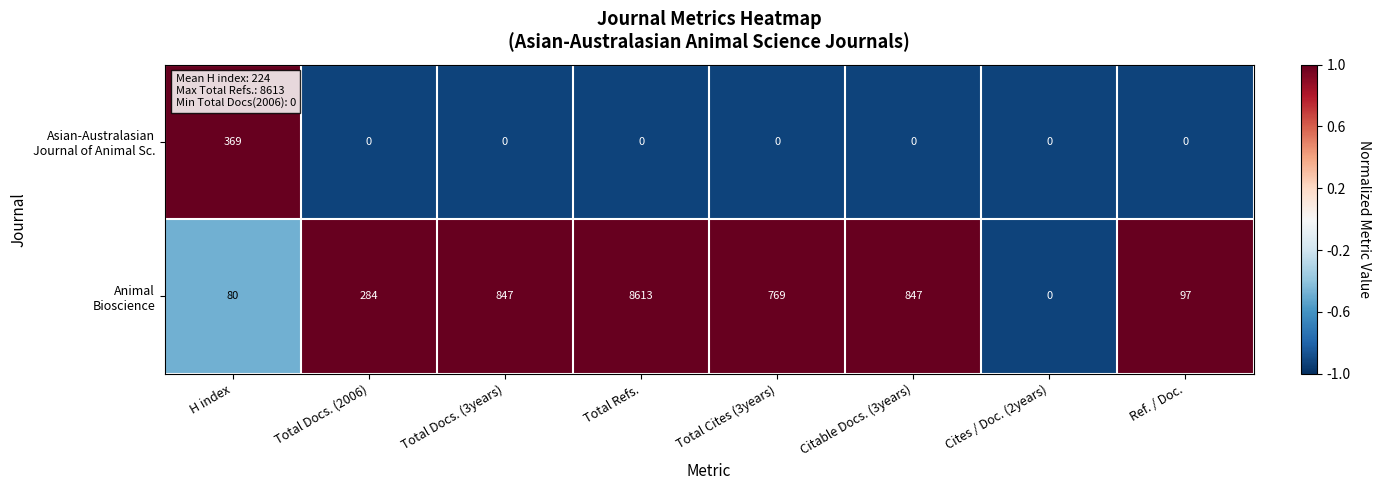

What is the greatest value displayed?

8613